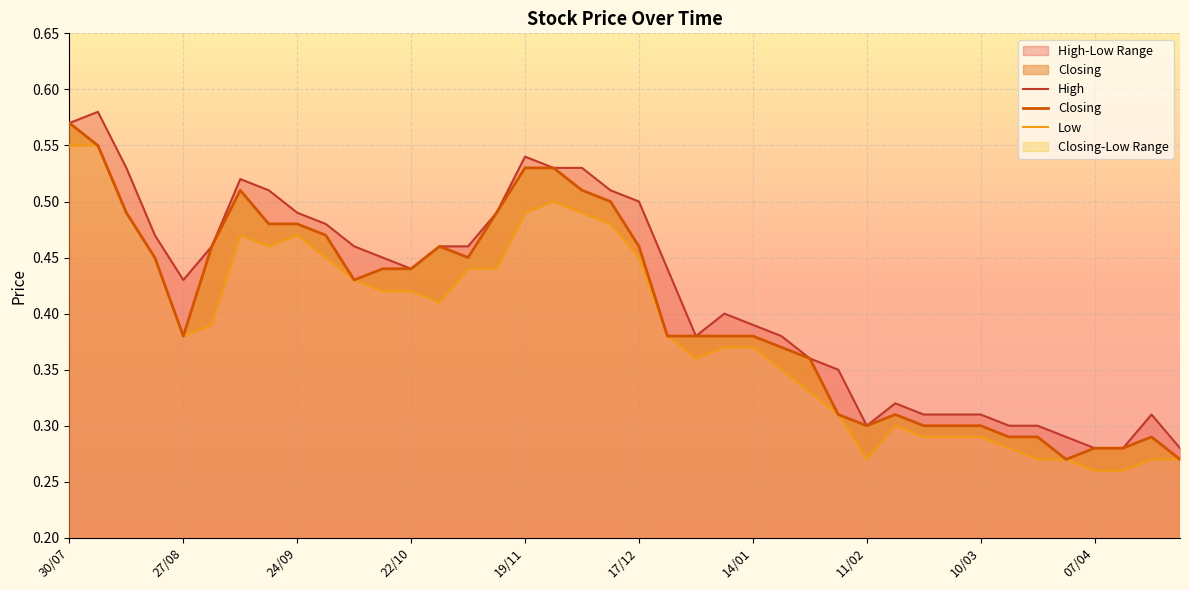

Which series has the largest total across all categories?

High